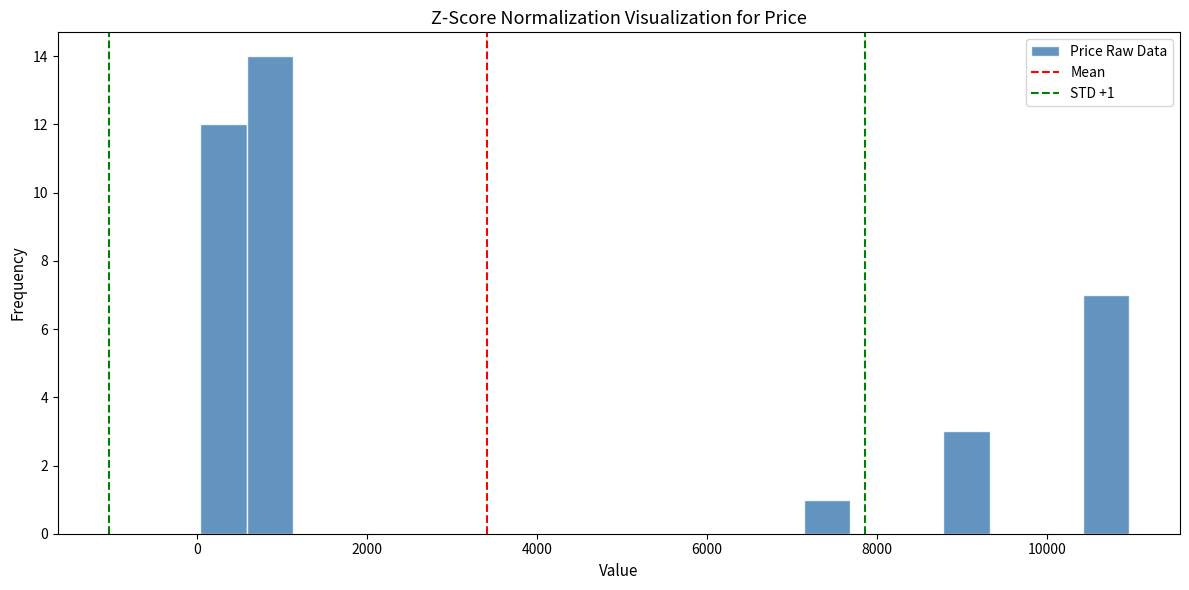

Around what value on the x-axis is the tallest bar? Give the approximate position of its centre, as read against the axis.

800